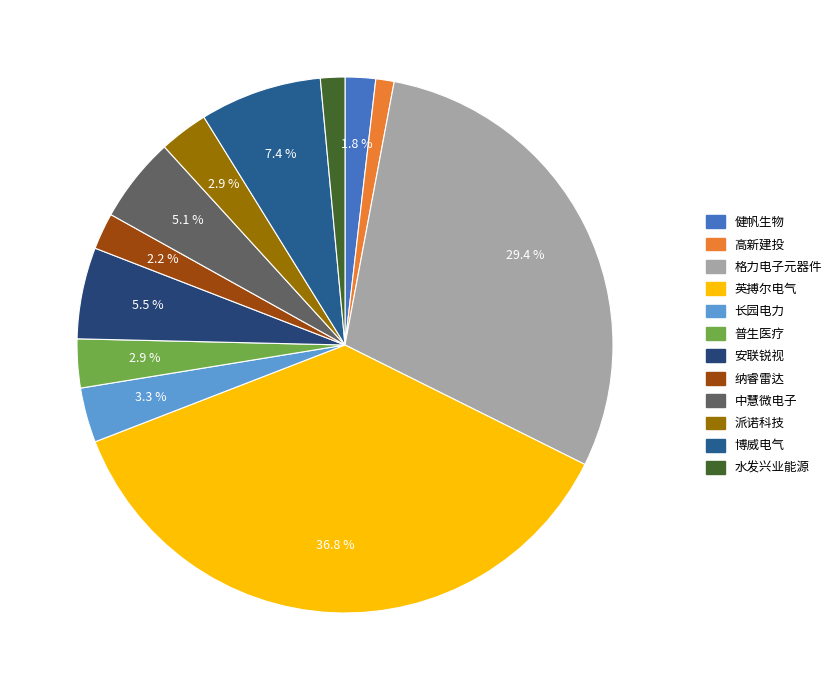

Which category has the biggest portion of the pie?

珠海英搏尔电气股份有限公司